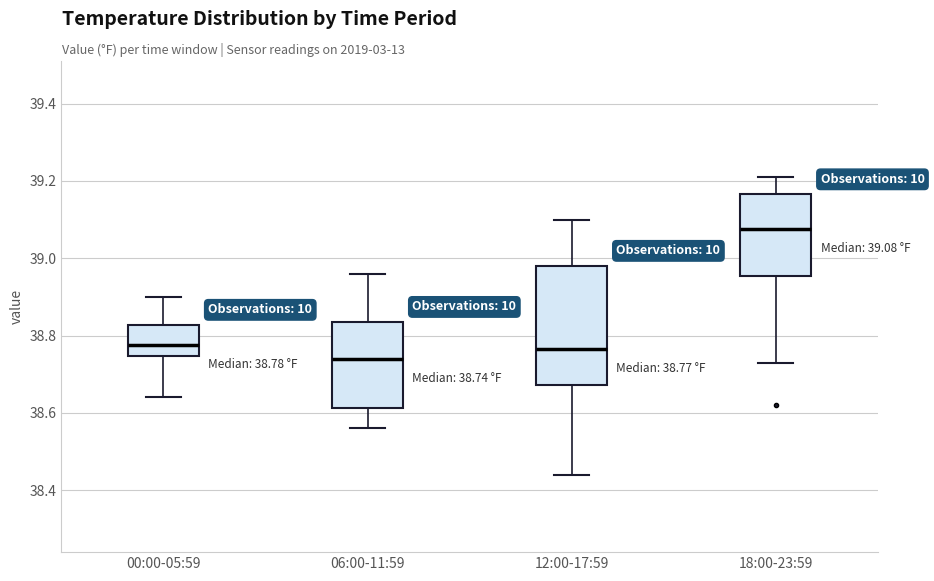

Which box's median line is the highest?

18:00-23:59